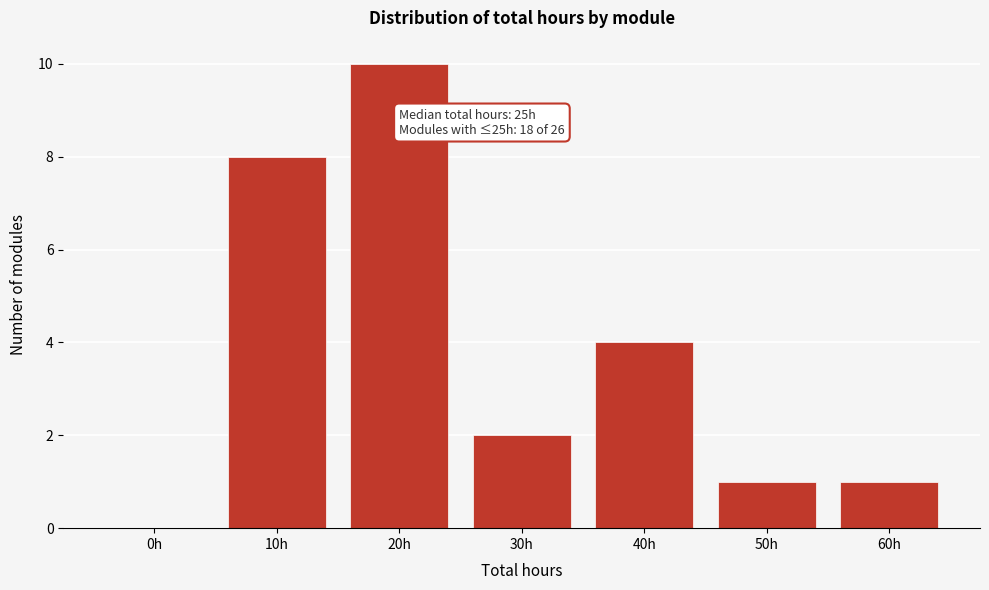

Reading left to right, transcribe all the data shown in this chart.

0h=0	10h=8	20h=10	30h=2	40h=4	50h=1	60h=1